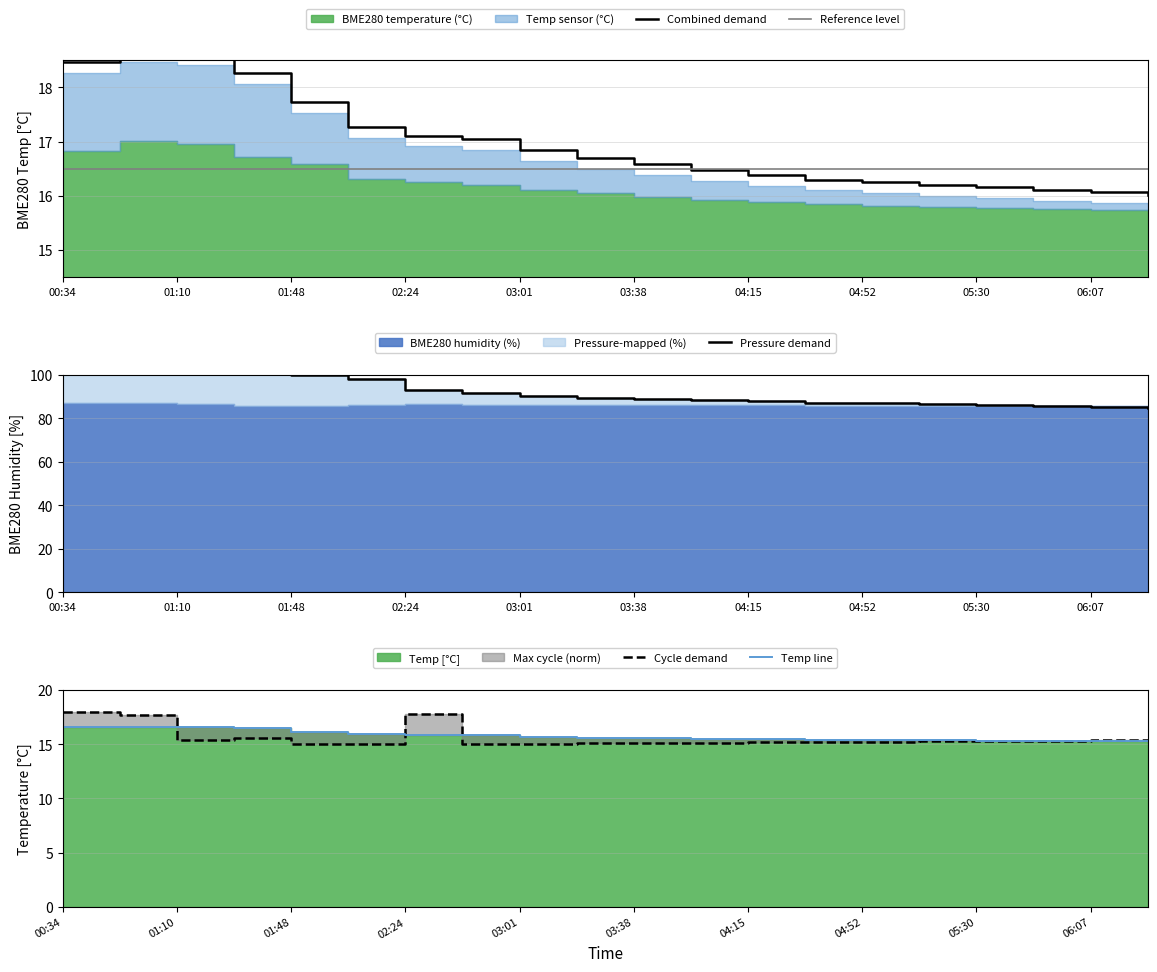

True or false: Pressure demand and Combined demand cross at least once.

False